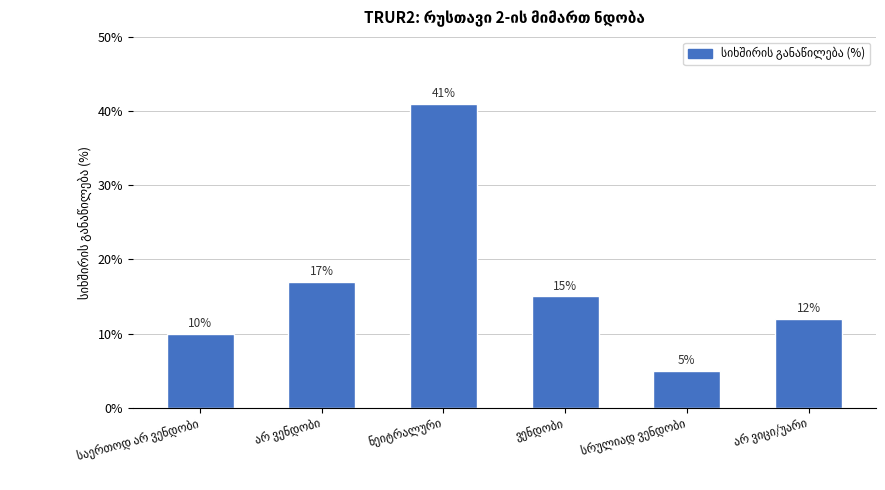

How many series are shown in this chart?

1